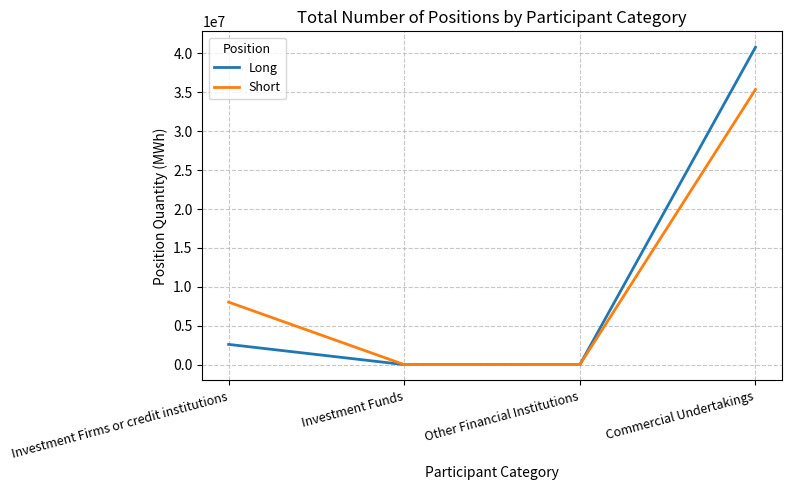

Reading right to left, transcribe all the data shown in this chart.

Long: Commercial Undertakings=40805943	Other Financial Institutions=0	Investment Funds=0	Investment Firms or credit institutions=2599764
Short: Commercial Undertakings=35374650	Other Financial Institutions=0	Investment Funds=0	Investment Firms or credit institutions=8032521